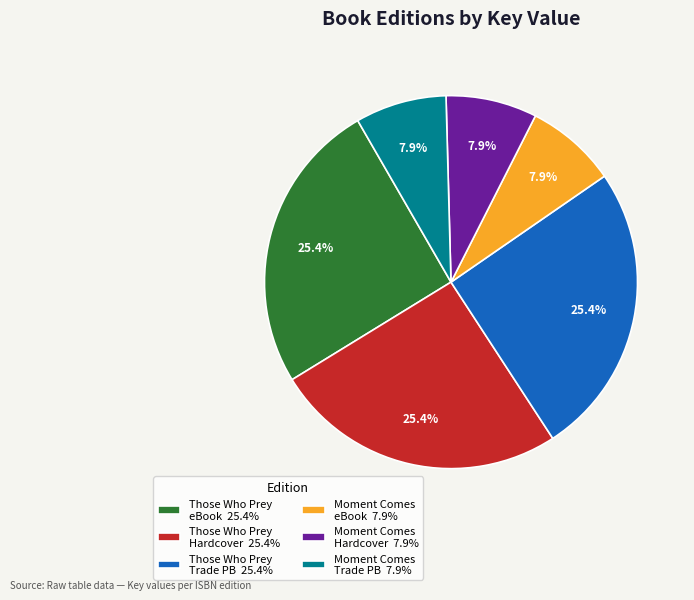

What percentage is NOT represented by Those Who Prey Hardcover 25.4%?

74.6%